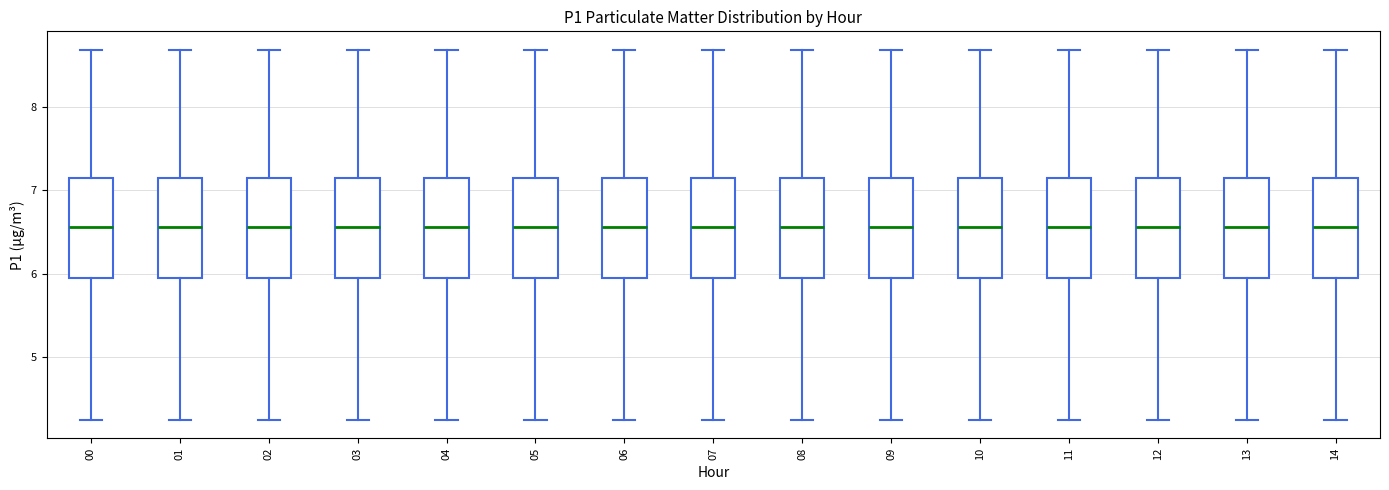

Where is the lower edge of the box at x = 08 on the y-axis? The values are not printed on the chart, so give them approximately, as read against the axis.

5.9